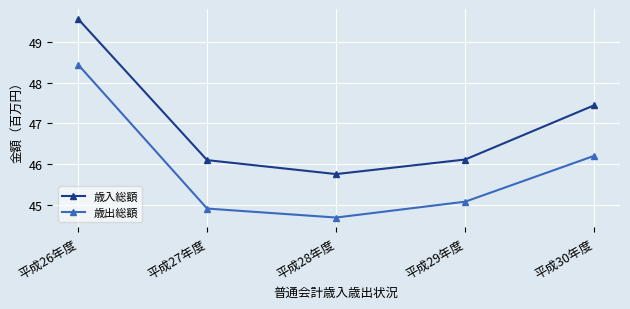

Reading right to left, transcribe all the data shown in this chart.

歳入総額: 47.4	46.1	45.8	46.1	49.6
歳出総額: 46.2	45.1	44.7	44.9	48.5